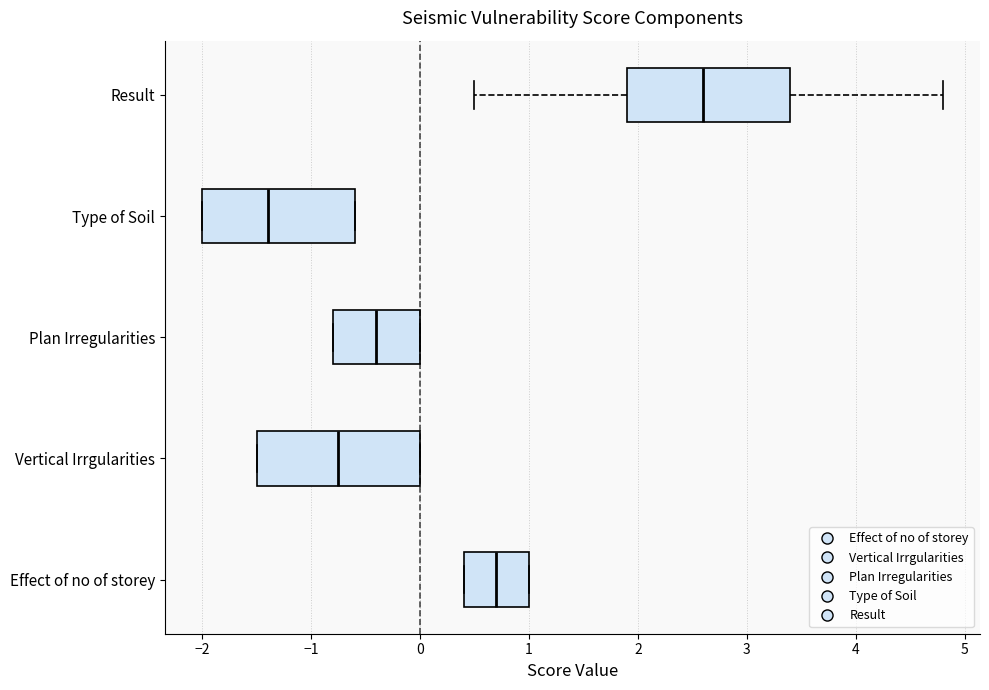

Where is the left edge of the box for Plan Irregularities on the x-axis? The values are not printed on the chart, so give them approximately, as read against the axis.

-0.8